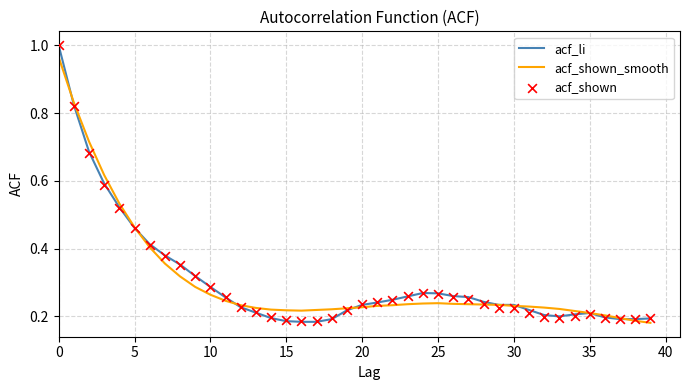

Which series contains the highest Y value?

acf_li